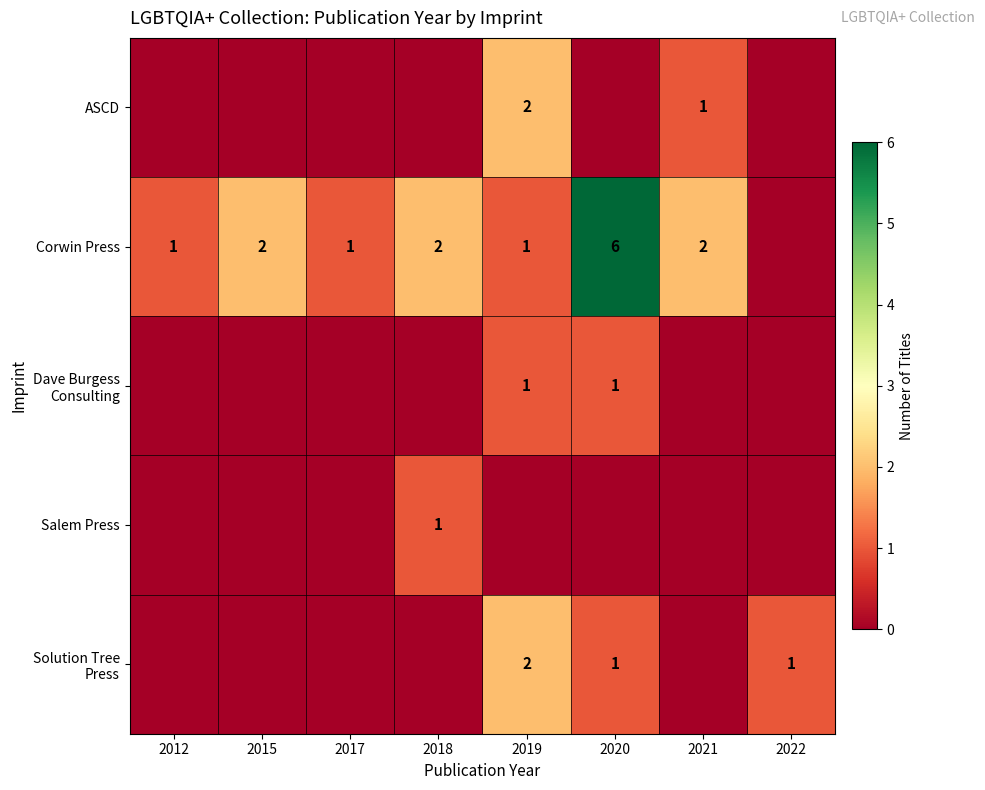

The Corwin Press series shows 1 at 2019. True or false?

True